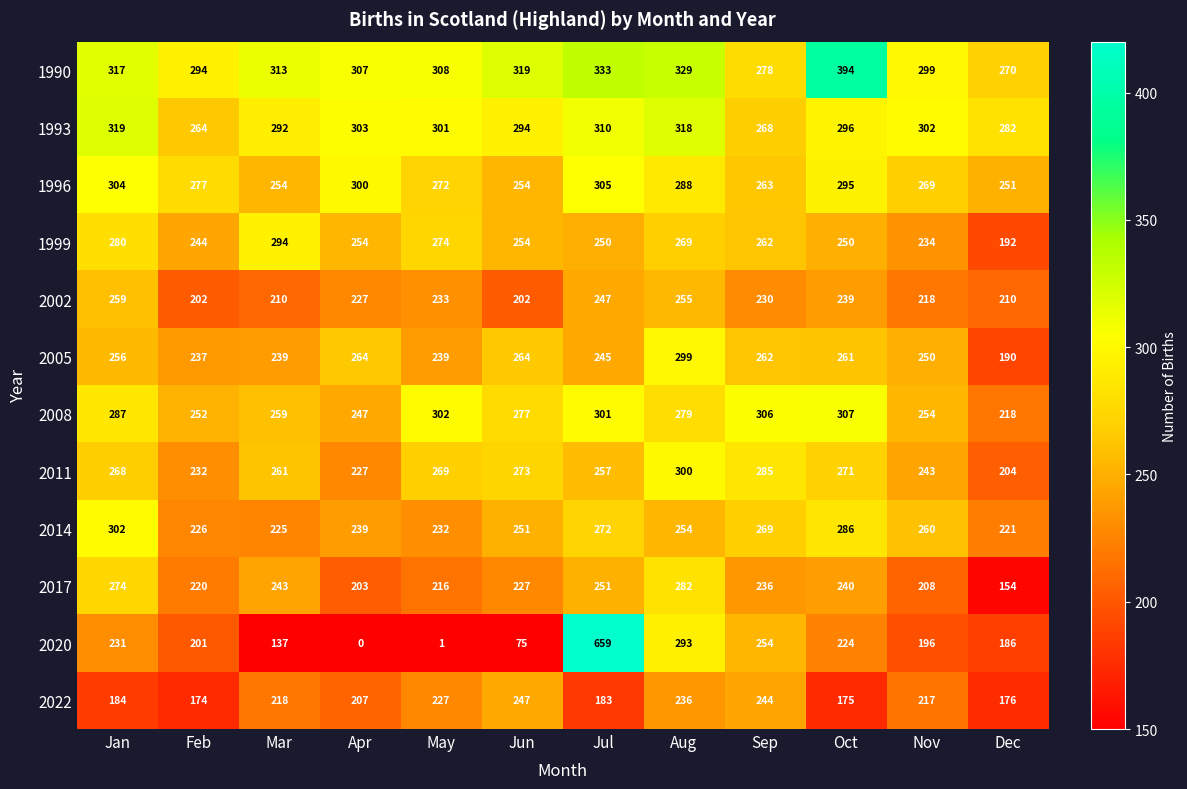

Rank the series by their maximum value, from highest to lowest.

2020, 1990, 1993, 2008, 1996, 2014, 2011, 2005, 1999, 2017, 2002, 2022